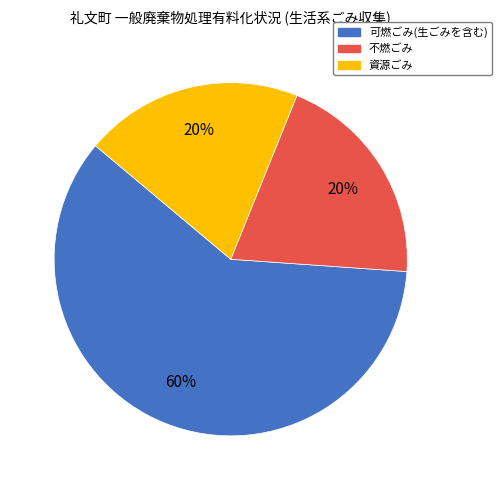

Which slice is the largest?

可燃ごみ(生ごみを含む)